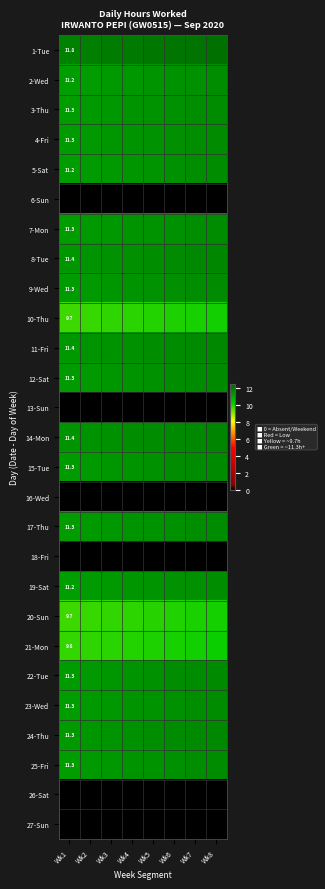

What is the difference between the second highest and minimum values in the 4-Fri series?

0.3